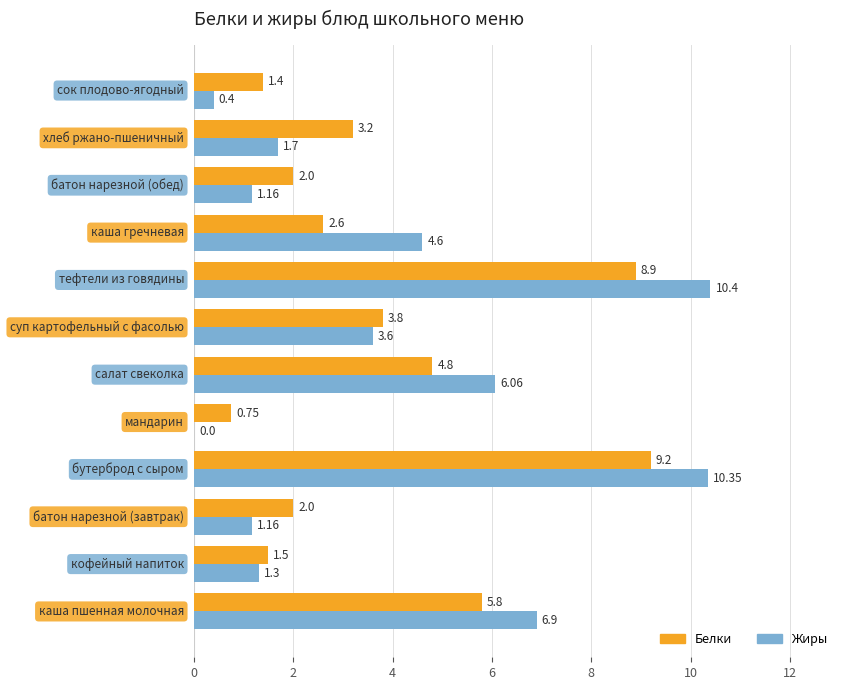

Which series has the largest total across all categories?

Жиры